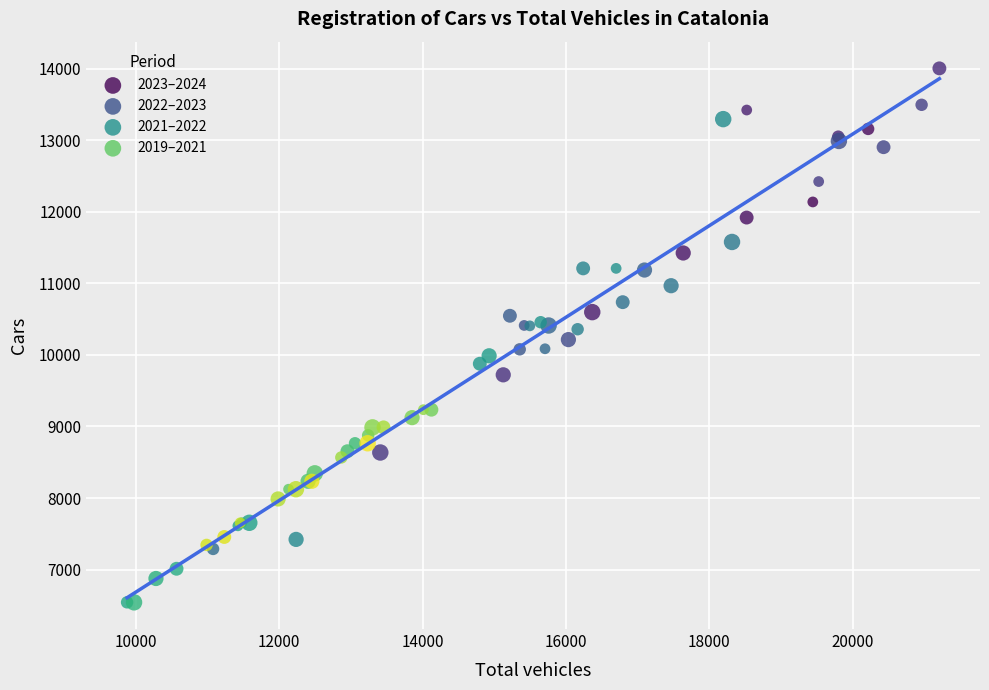

Which series contains the highest Y value?

2023–2024